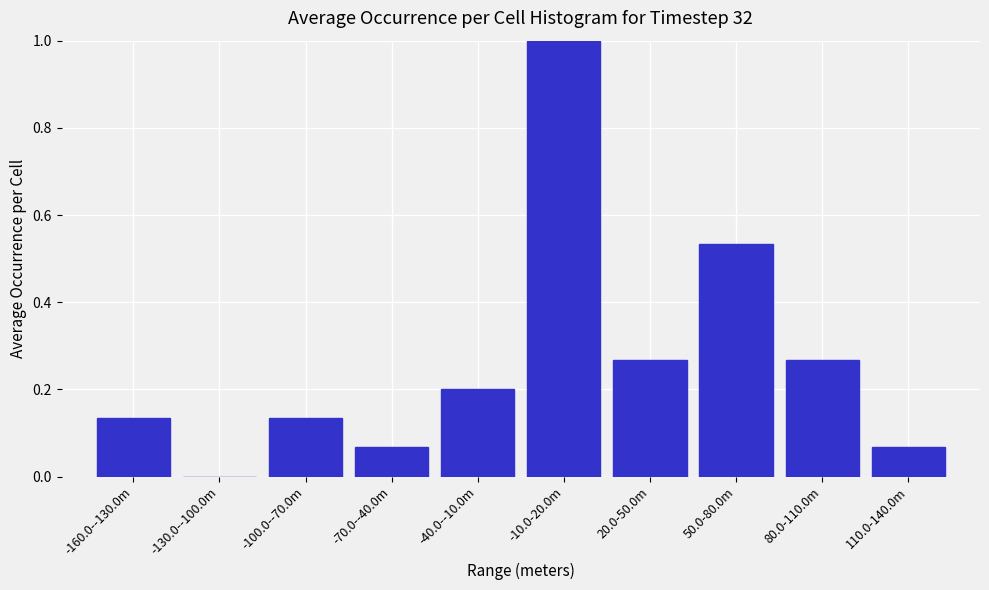

The value at 50.0-80.0m is 0.3. True or false?

False